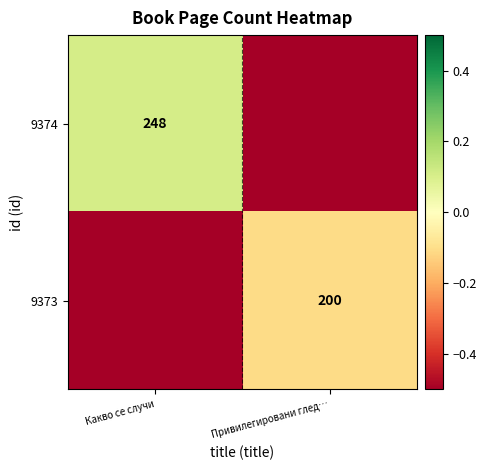

The 9374 series shows 156 at Какво се случи. True or false?

False